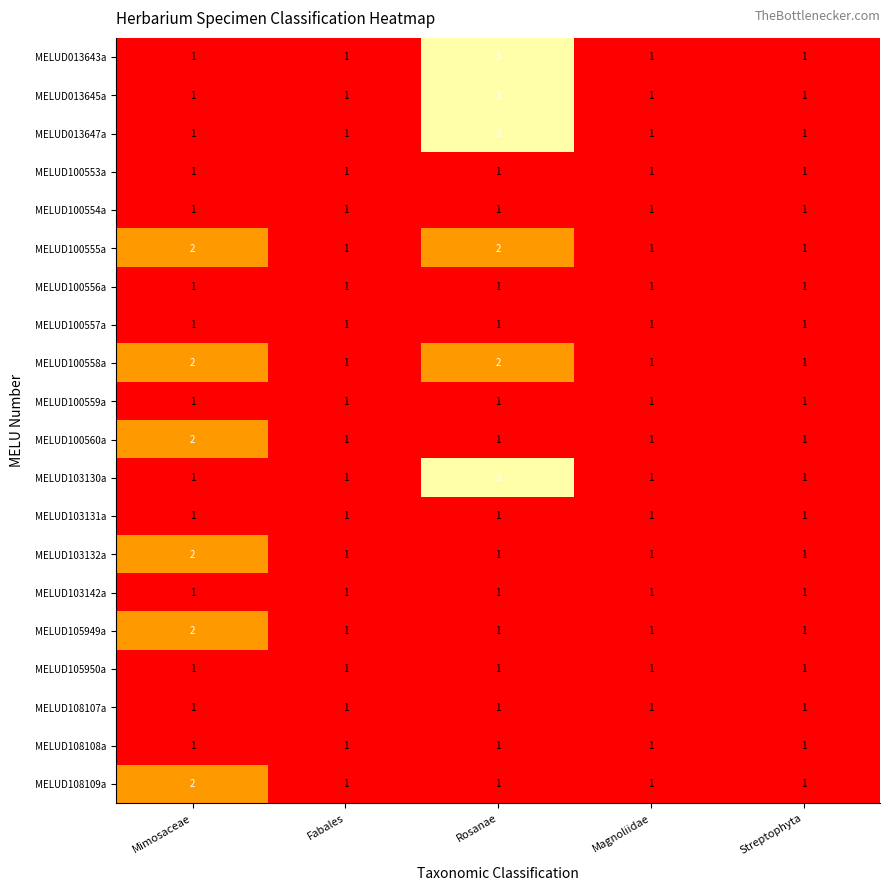

What is the total value across all series at Streptophyta?

20